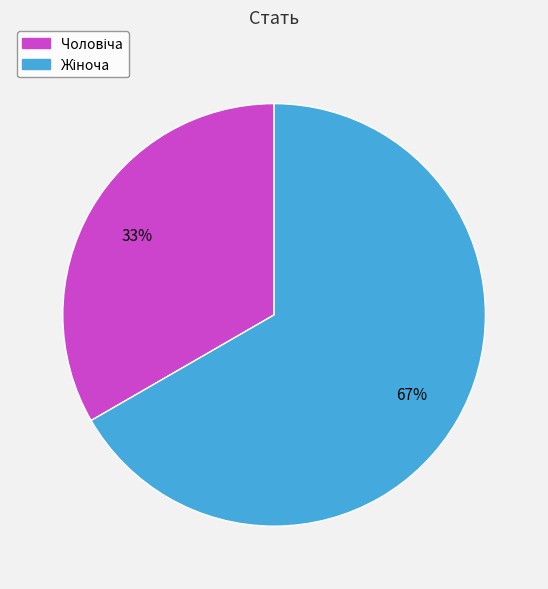

Is there any slice that represents more than half of the pie?

Yes